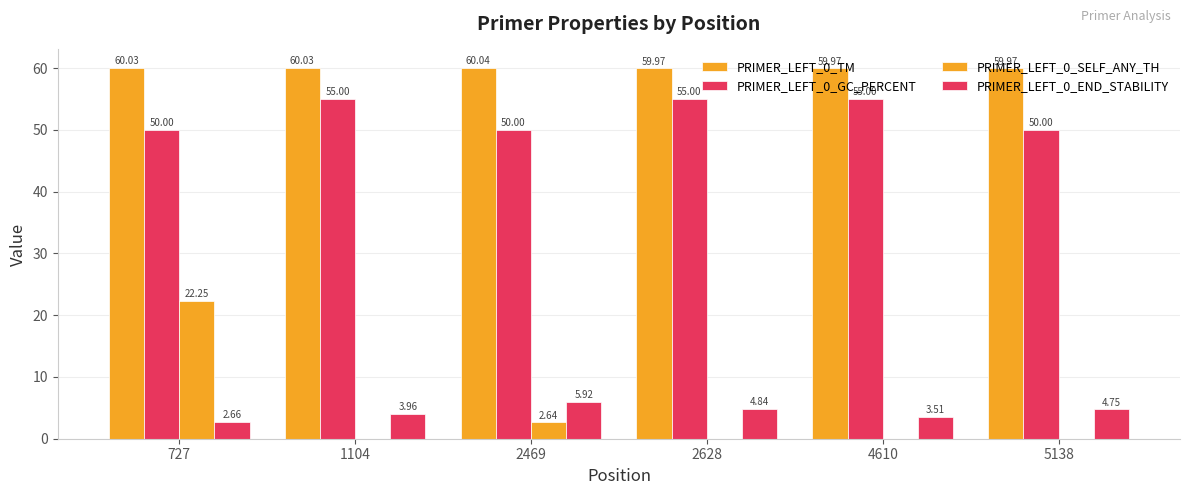

How many categories are shown in the chart?

6